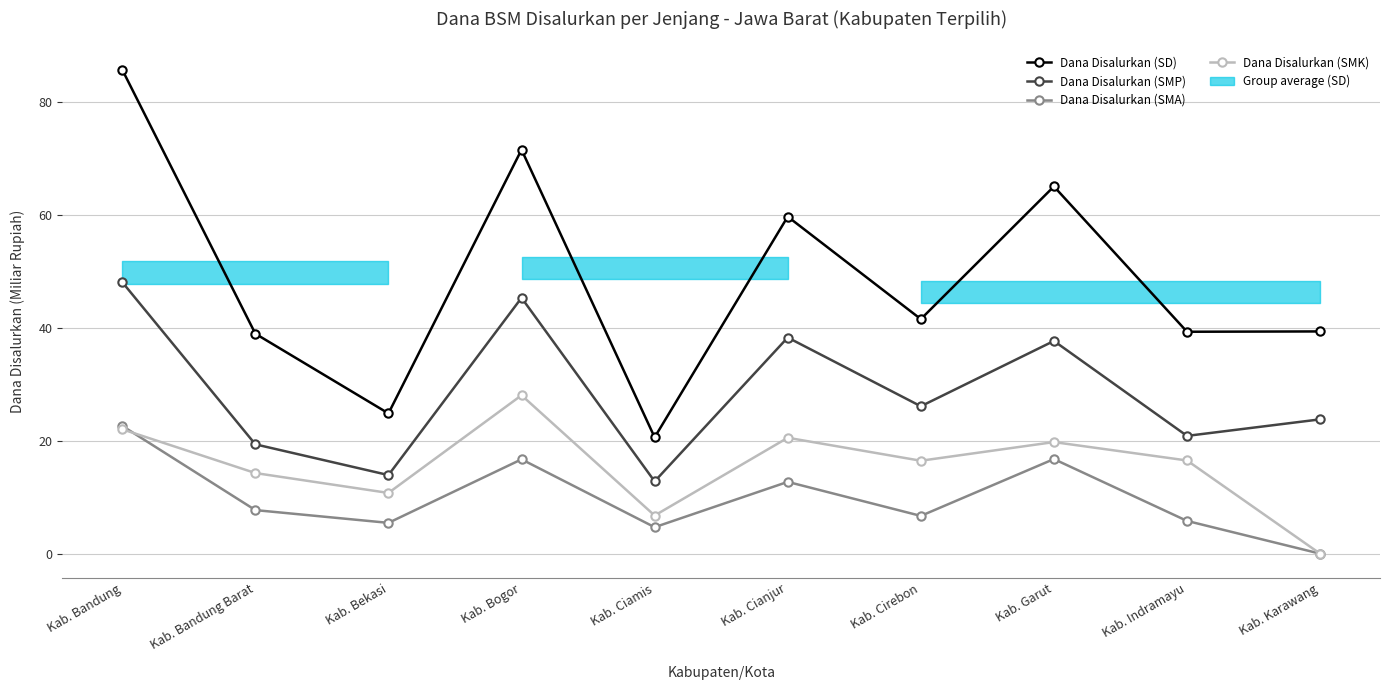

Which series changed the most between Kab. Bandung and Kab. Indramayu?

Dana Disalurkan (SD)